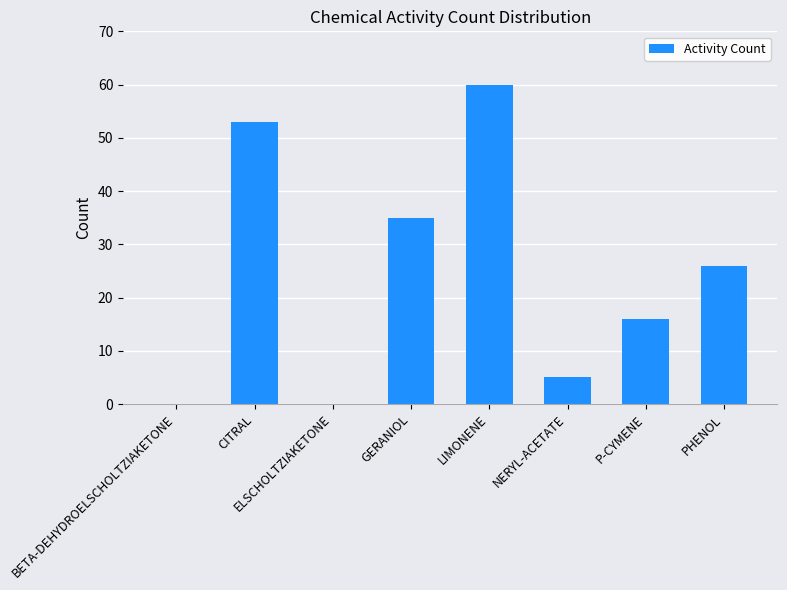

Which category has the highest value across all series?

LIMONENE